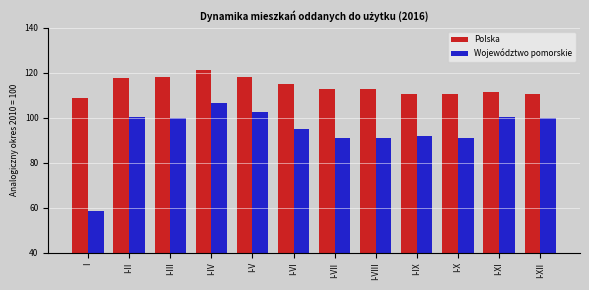

What is the label of the 6th bar from the right?

I-VII